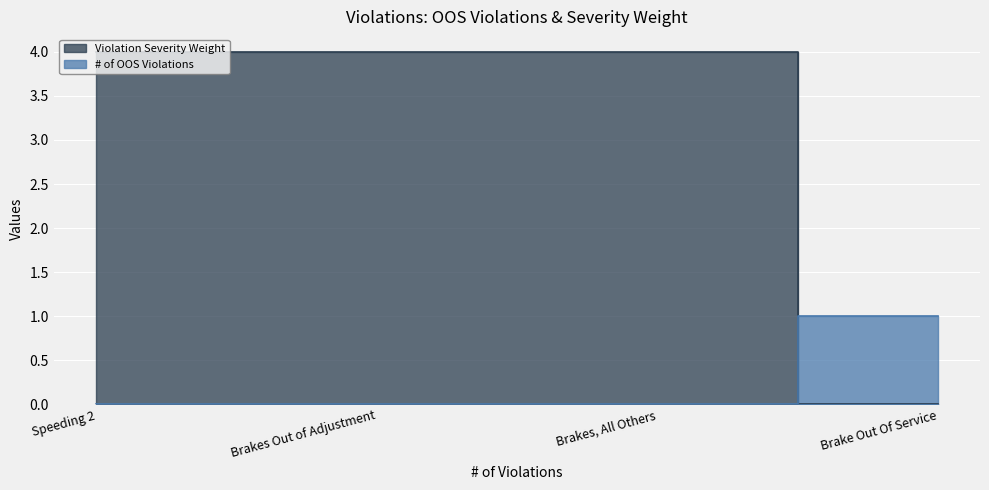

Which series changed the most between Brakes Out of Adjustment and Brakes, All Others?

# of OOS Violations